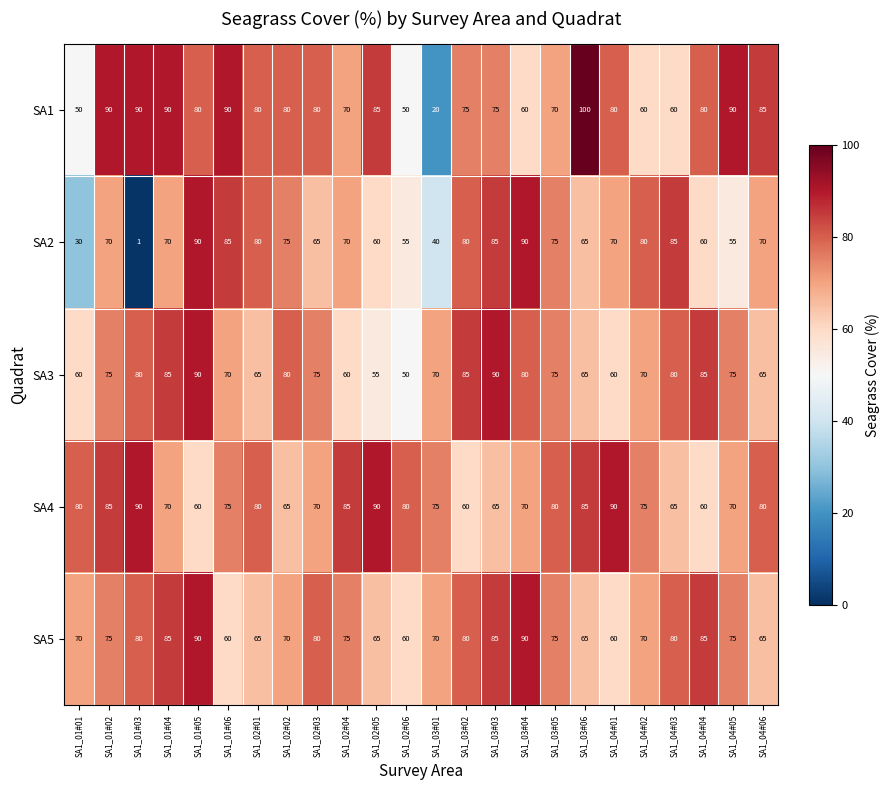

Which label corresponds to the largest value in the chart?

SA1_03#06